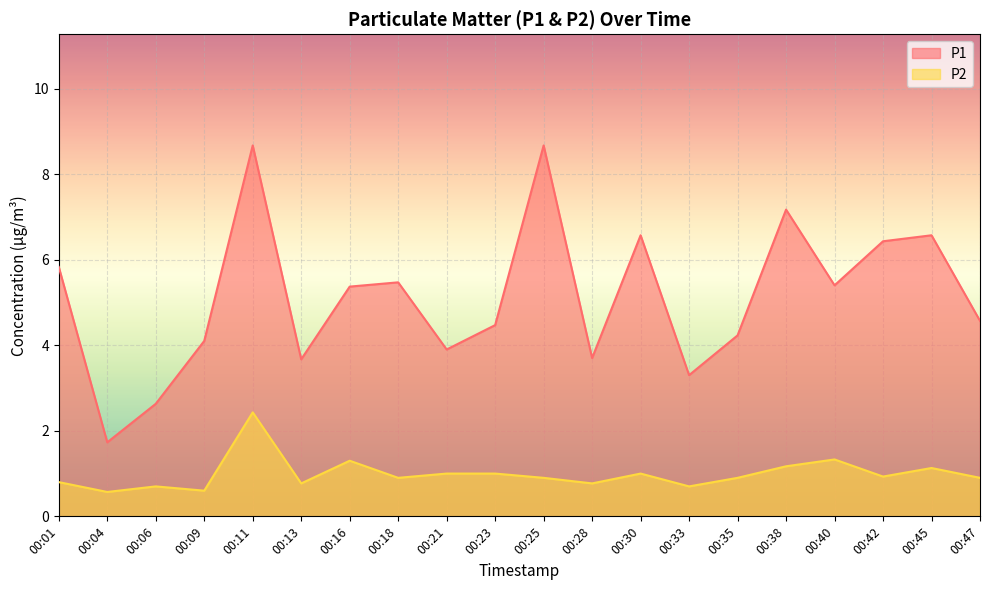

What is the sum of all P1 values?

102.5